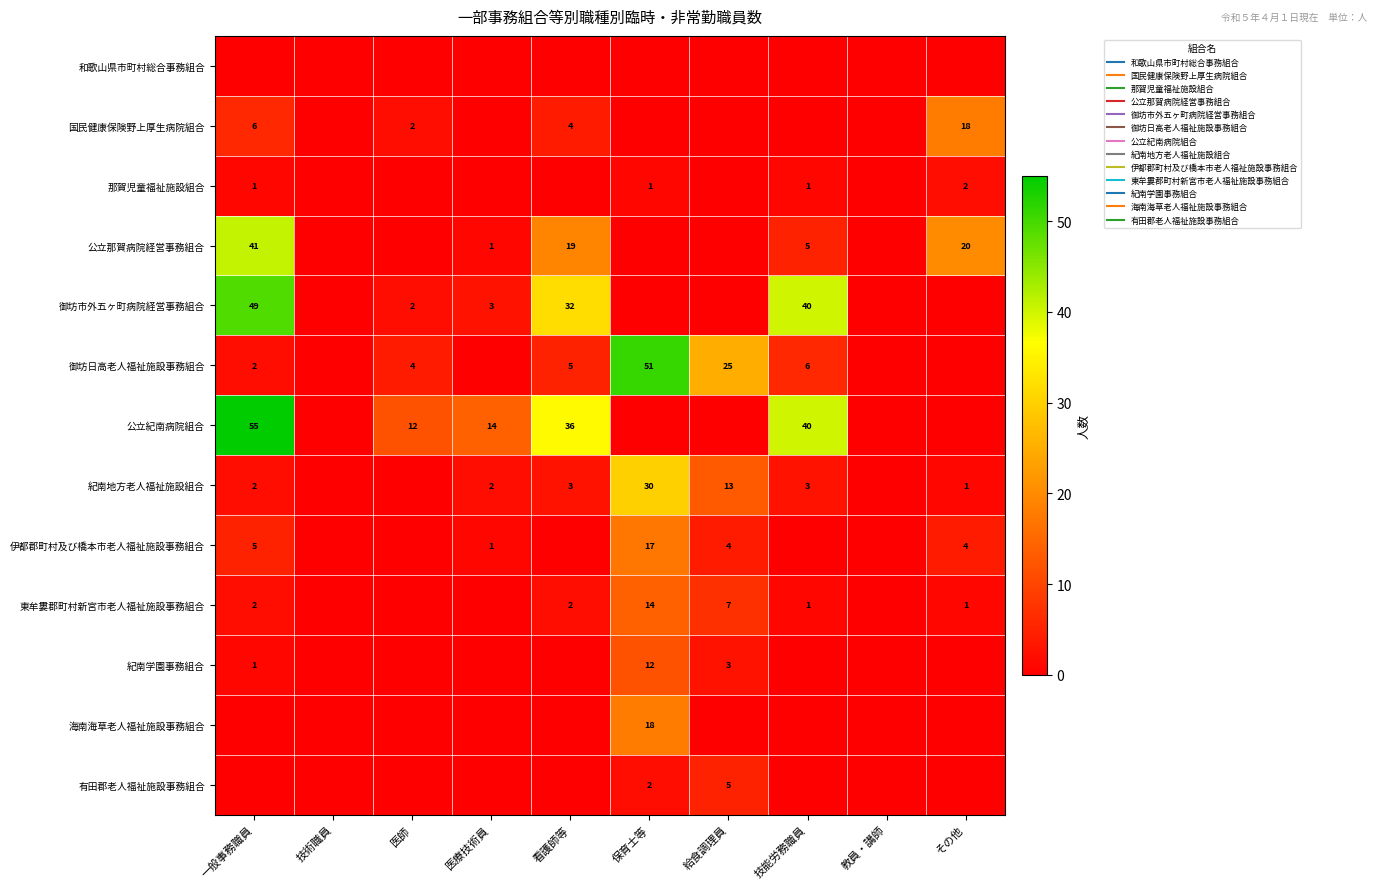

List the series in order of their peak value, highest first.

公立紀南病院組合, 御坊日高老人福祉施設事務組合, 御坊市外五ヶ町病院経営事務組合, 公立那賀病院経営事務組合, 紀南地方老人福祉施設組合, 国民健康保険野上厚生病院組合, 海南海草老人福祉施設事務組合, 伊都郡町村及び橋本市老人福祉施設事務組合, 東牟婁郡町村新宮市老人福祉施設事務組合, 紀南学園事務組合, 有田郡老人福祉施設事務組合, 那賀児童福祉施設組合, 和歌山県市町村総合事務組合